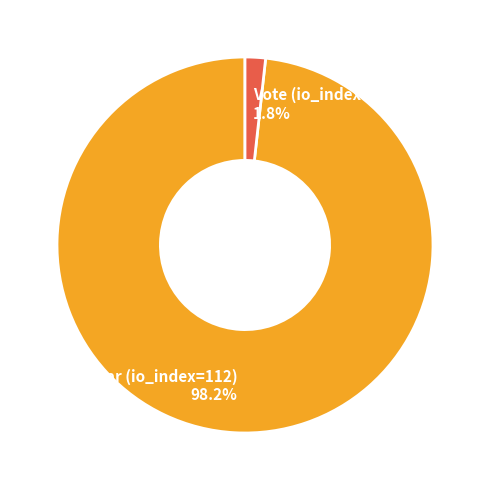

Rank the categories by value from highest to lowest.

Regular (io_index=112), Vote (io_index=2)